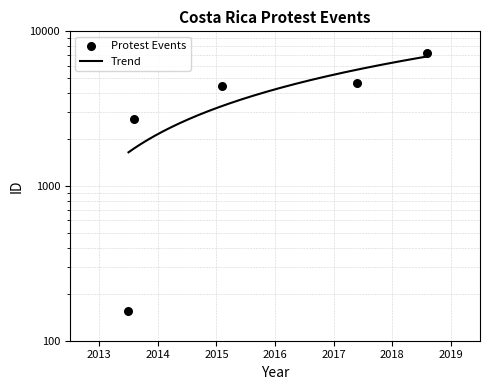

What is the change in value from 2017-06-04 to 2018-08-25?

+2674